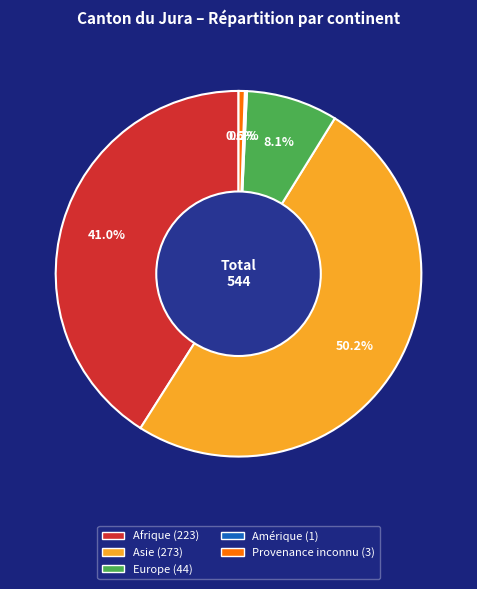

To the nearest percent, what percentage of the pie is Afrique?

41%